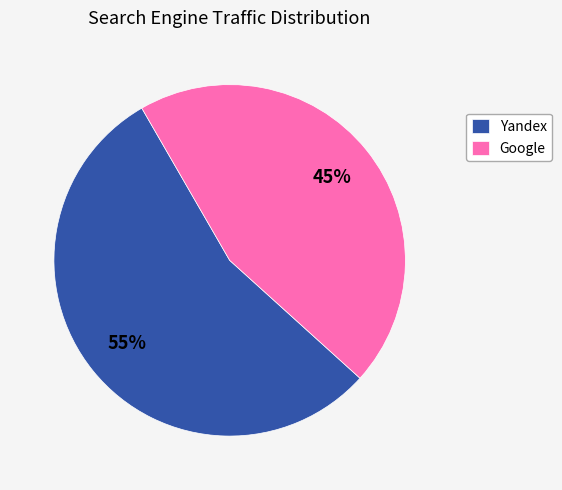

Rank the categories by value from highest to lowest.

Yandex, Google